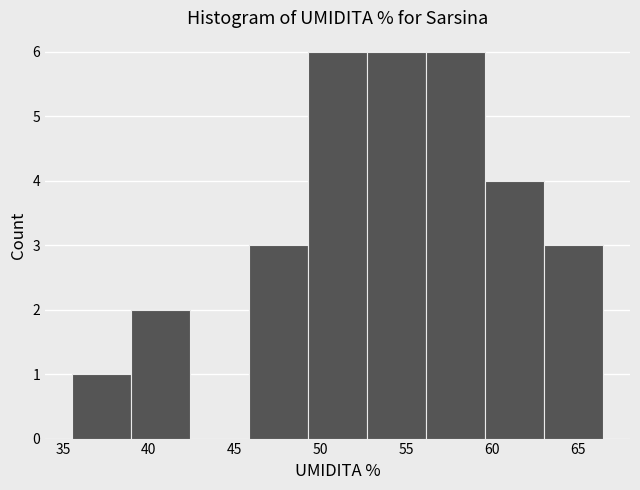

What is the height of the bar covering 46.0 to 49.5 on the x-axis? Neither the bar edges nor the heights are printed on the chart, so give them approximately, as read against the axes.

3